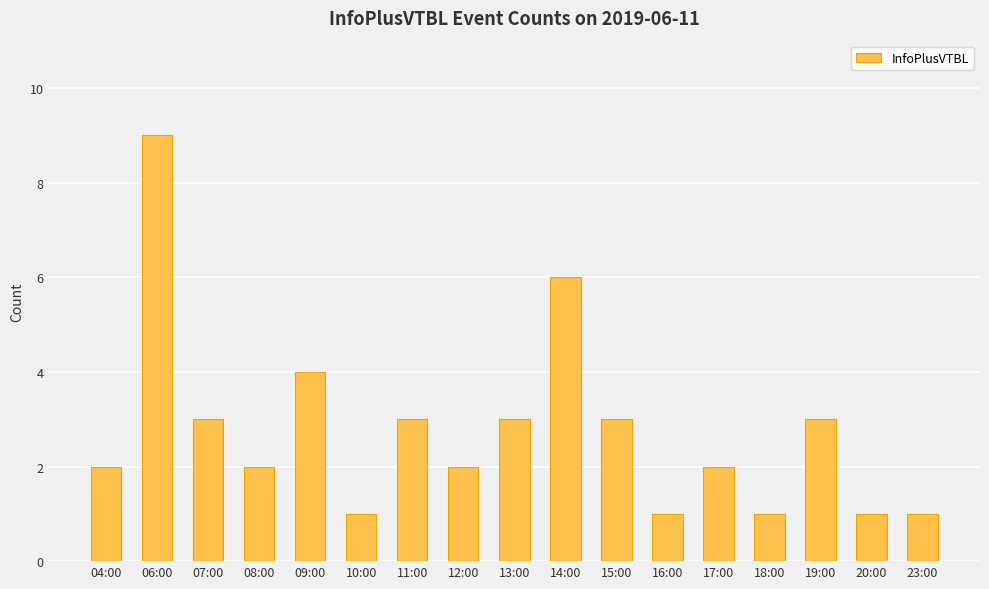

What position from the right is 12:00?

10